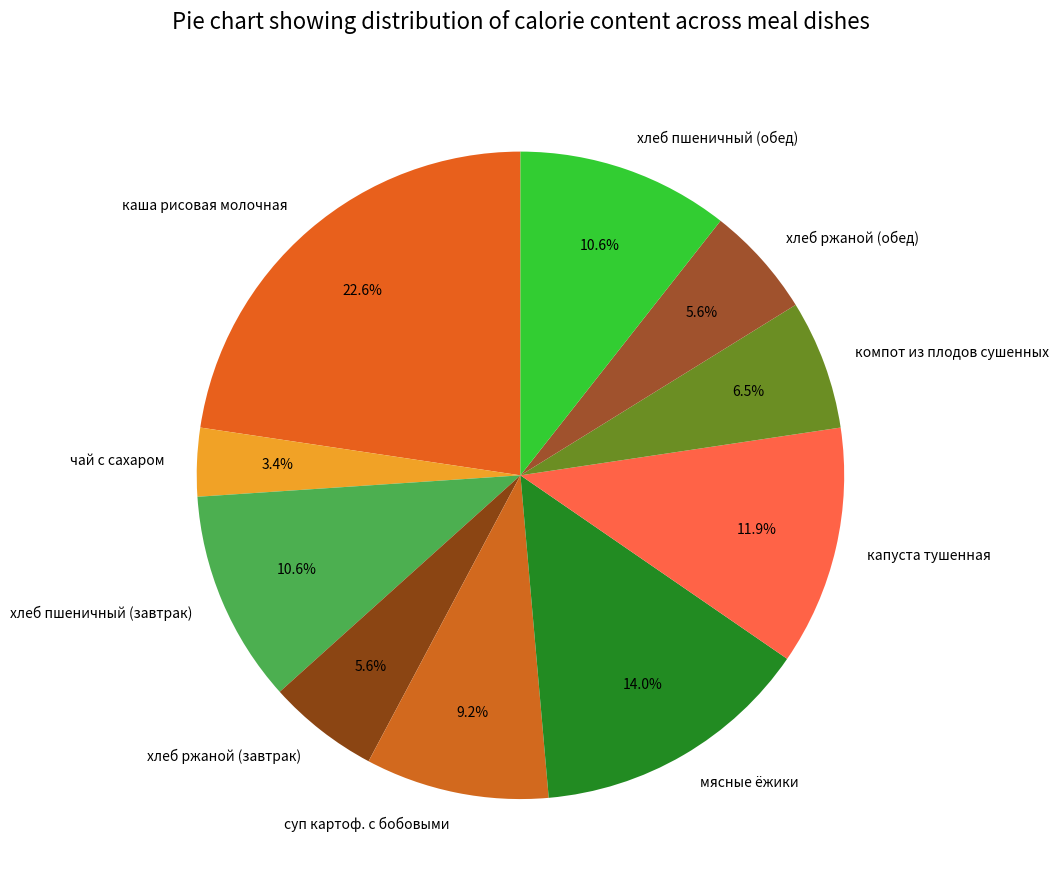

The хлеб ржаной (обед) slice represents 1% of the pie. True or false?

False